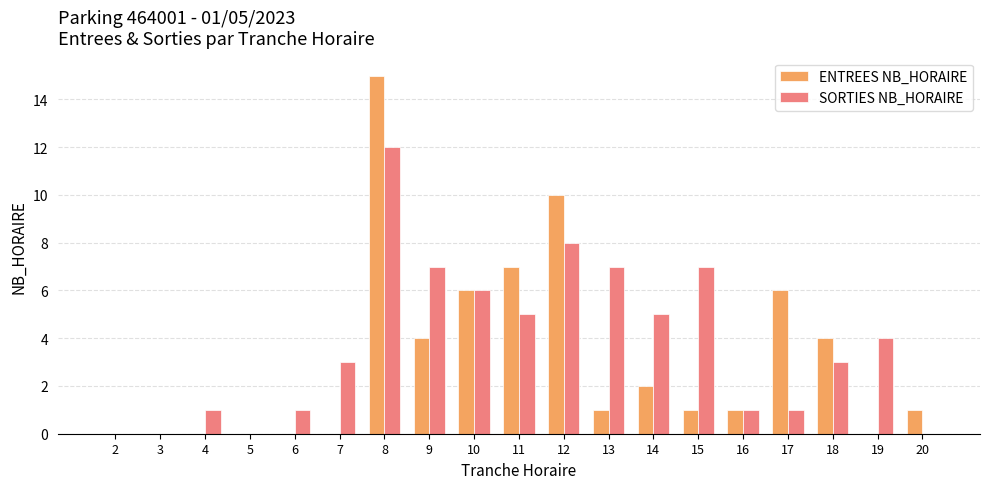

Count the number of data series in this chart.

2